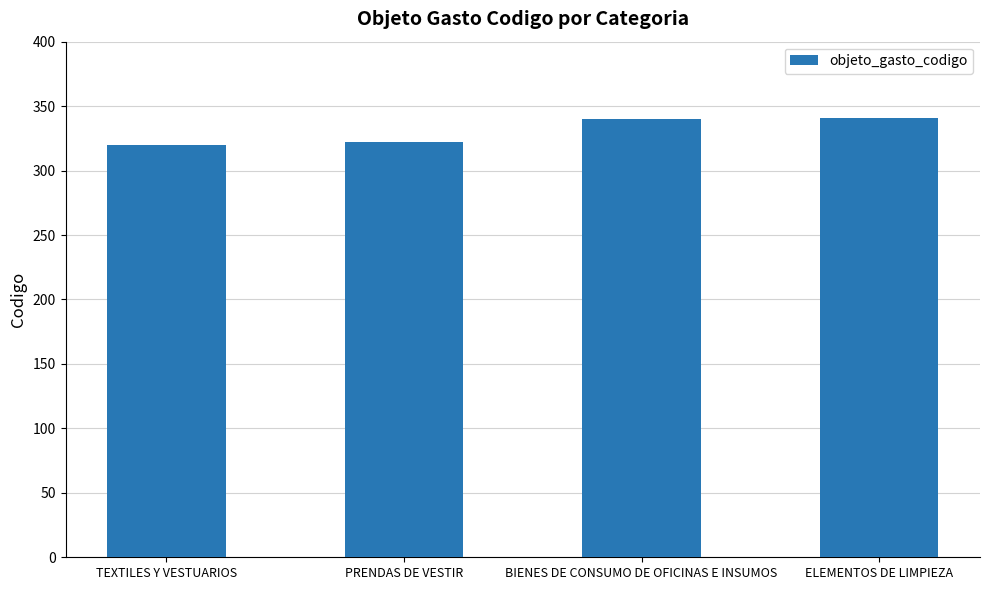

What is the approximate value at TEXTILES Y VESTUARIOS?

320